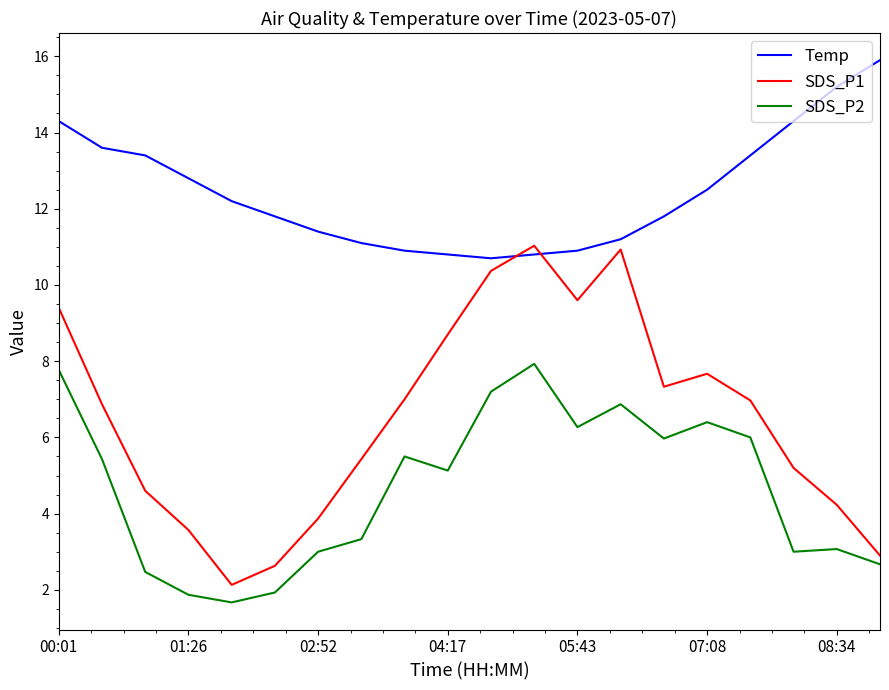

What are all the series names shown in the legend?

Temp, SDS_P1, SDS_P2